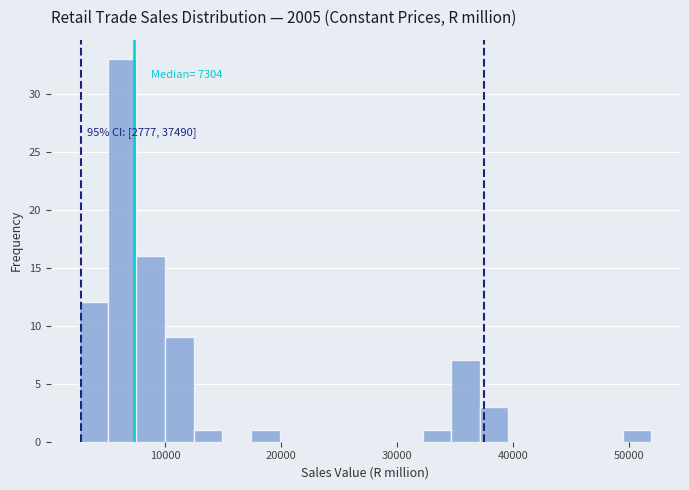

Around what value on the x-axis is the tallest bar? Give the approximate position of its centre, as read against the axis.

6000